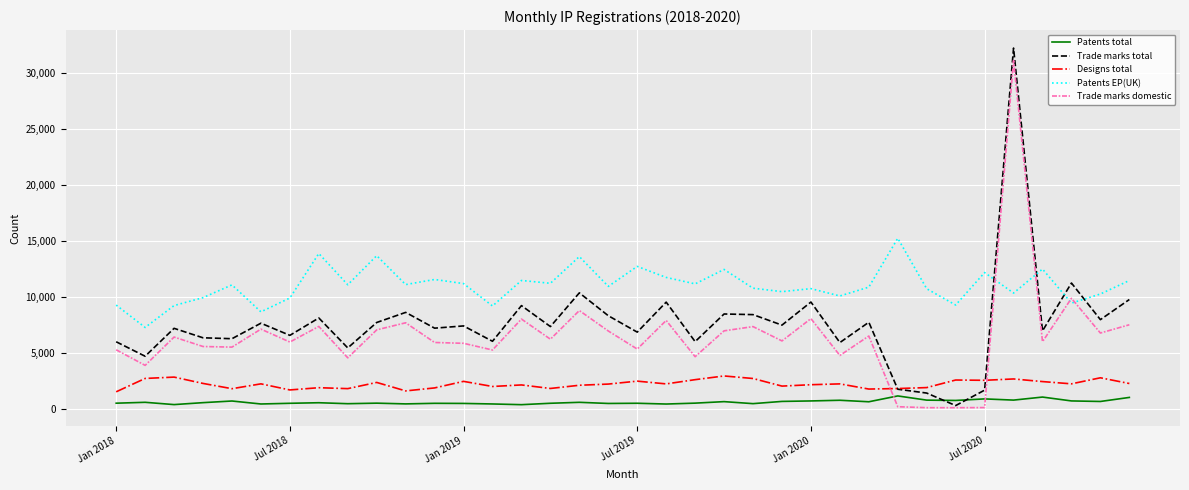

Which series has the largest total across all categories?

Patents EP(UK)